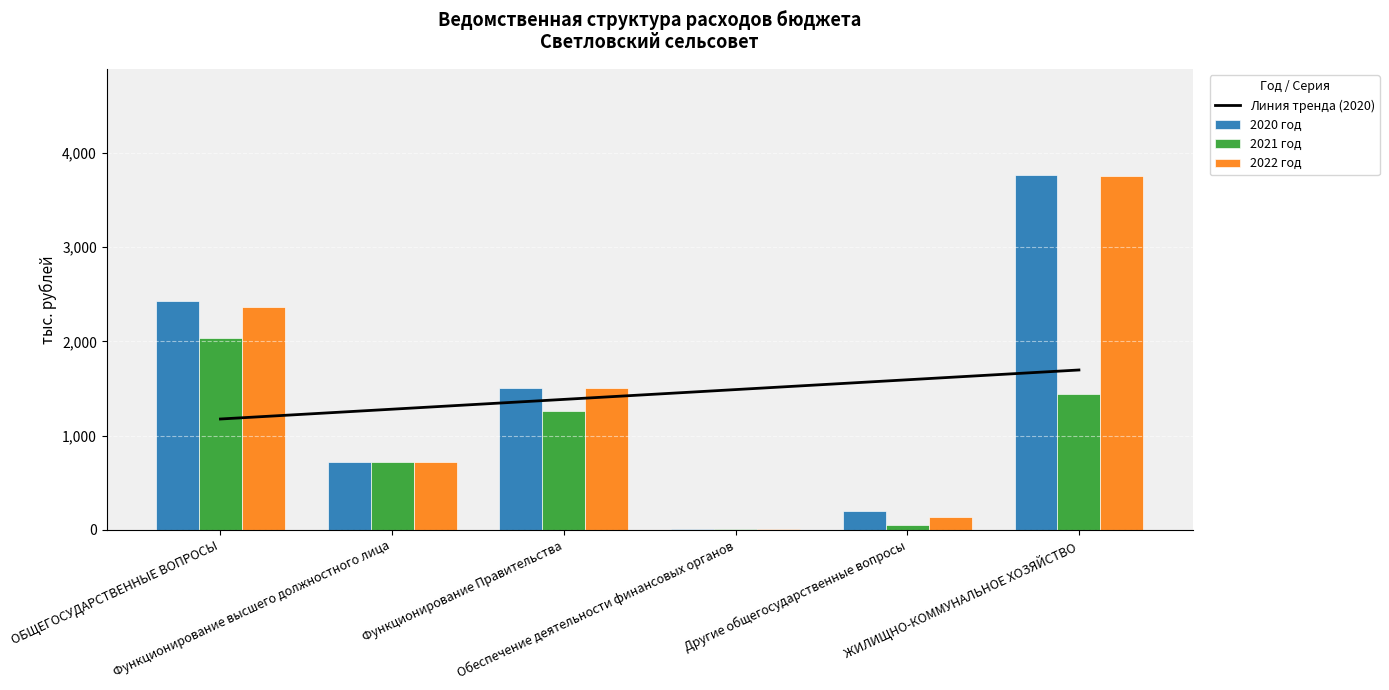

What is the smallest value displayed?

7.6